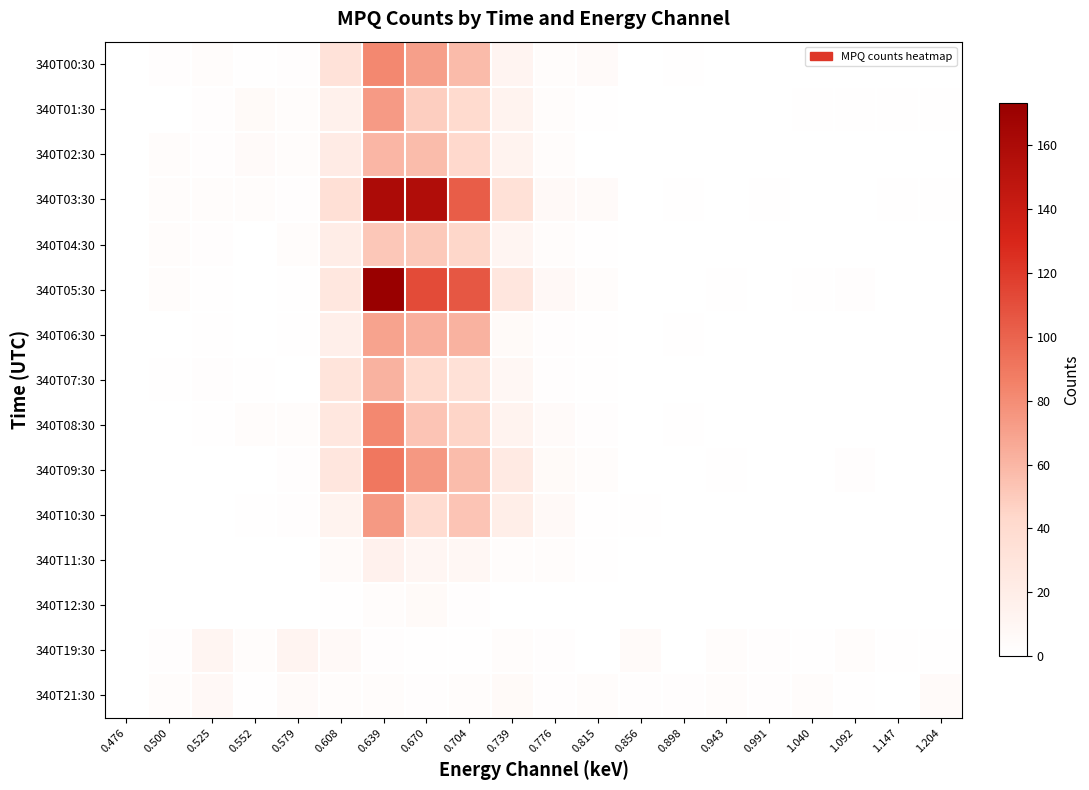

How many categories are shown in the chart?

20